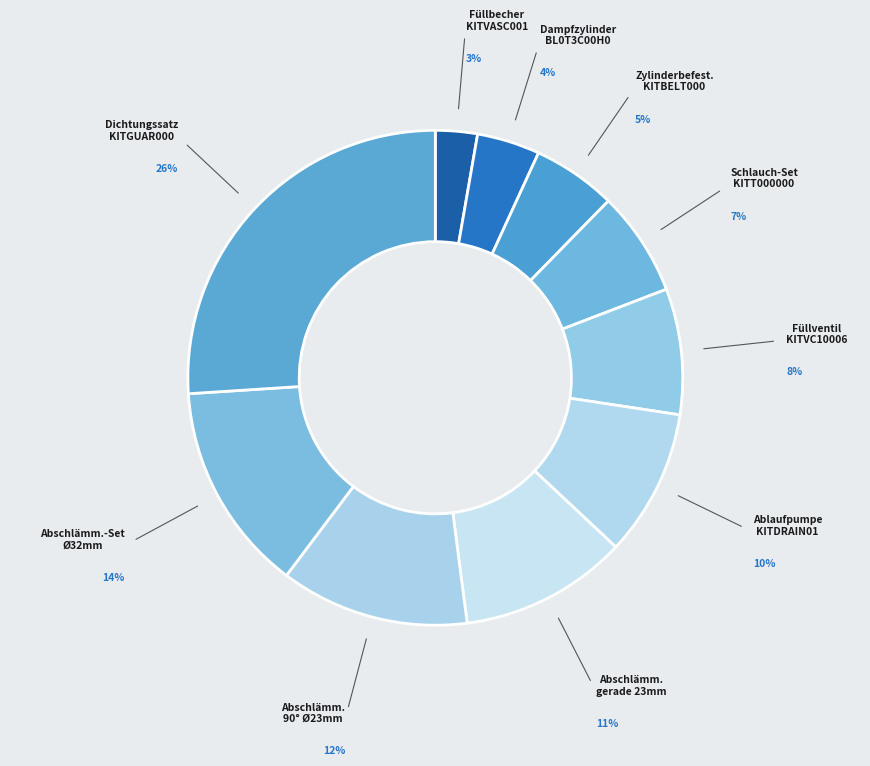

Count the number of slices in the pie.

10